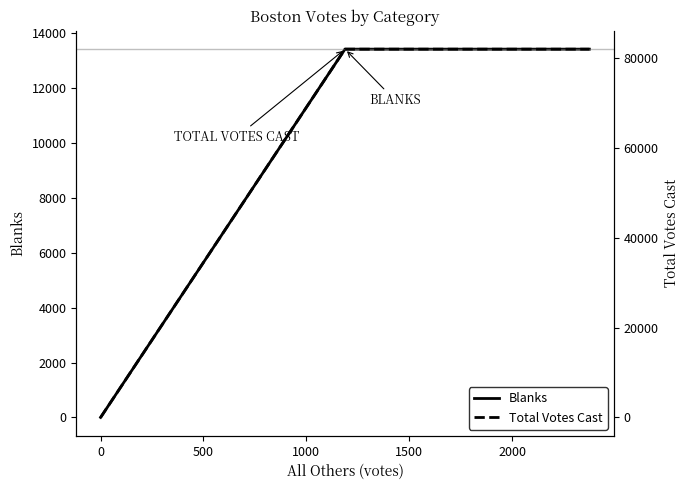

Is this an area chart (filled region under the line)?

No